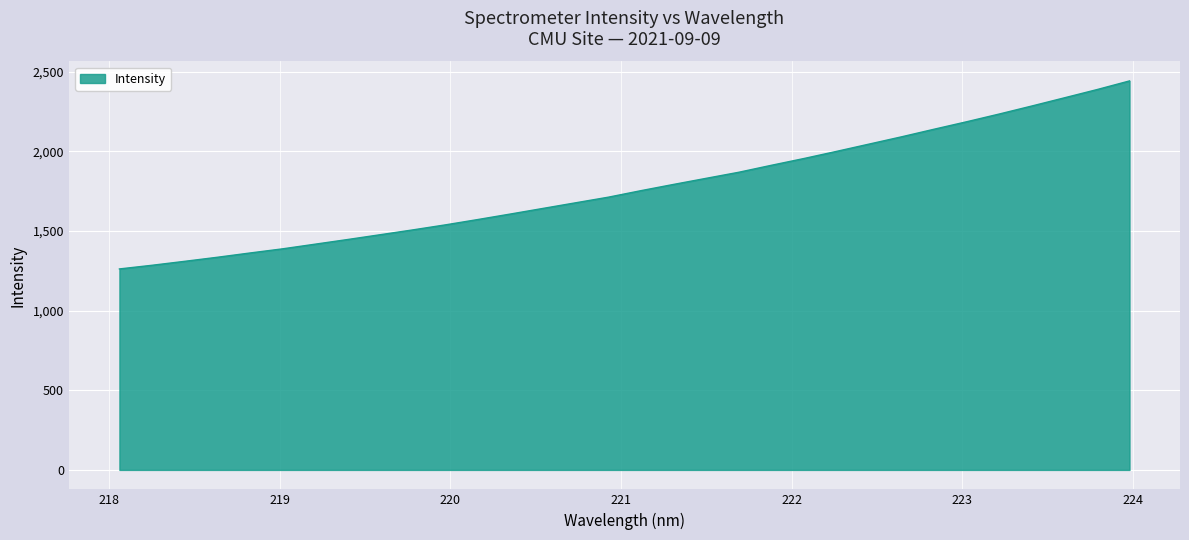

What is the smallest value displayed?

1261.2